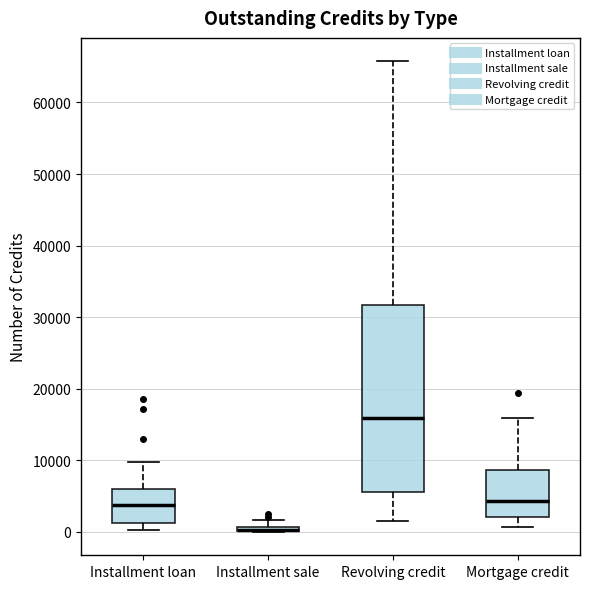

Which box is the tallest, from its lower edge to its upper edge?

Revolving credit